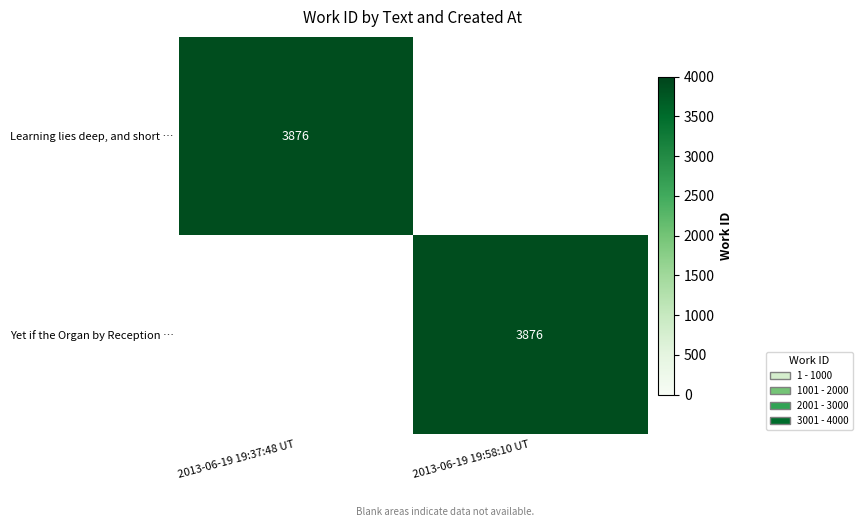

The Learning lies deep, and short … series shows 3876 at 2013-06-19 19:37:48 UT. True or false?

True